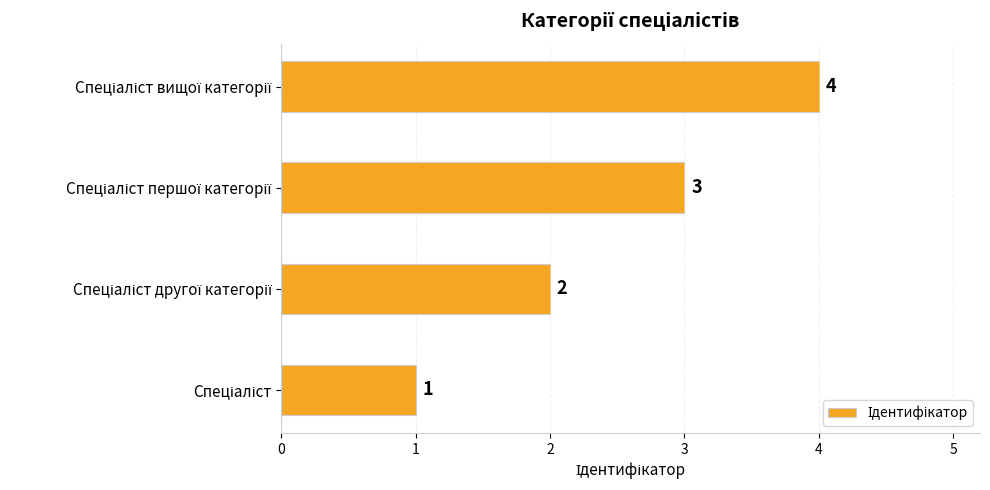

Count the number of data series in this chart.

1